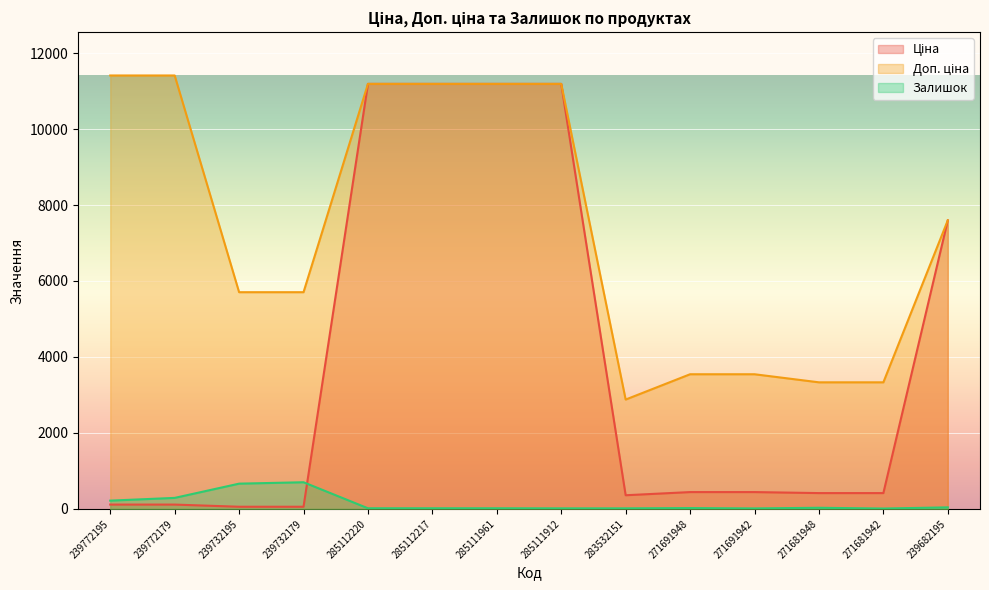

Rank the categories by Залишок value from highest to lowest.

239732179, 239732195, 239772179, 239772195, 239682195, 271681948, 271691948, 285112220, 285112217, 285111961, 285111912, 283532151, 271691942, 271681942